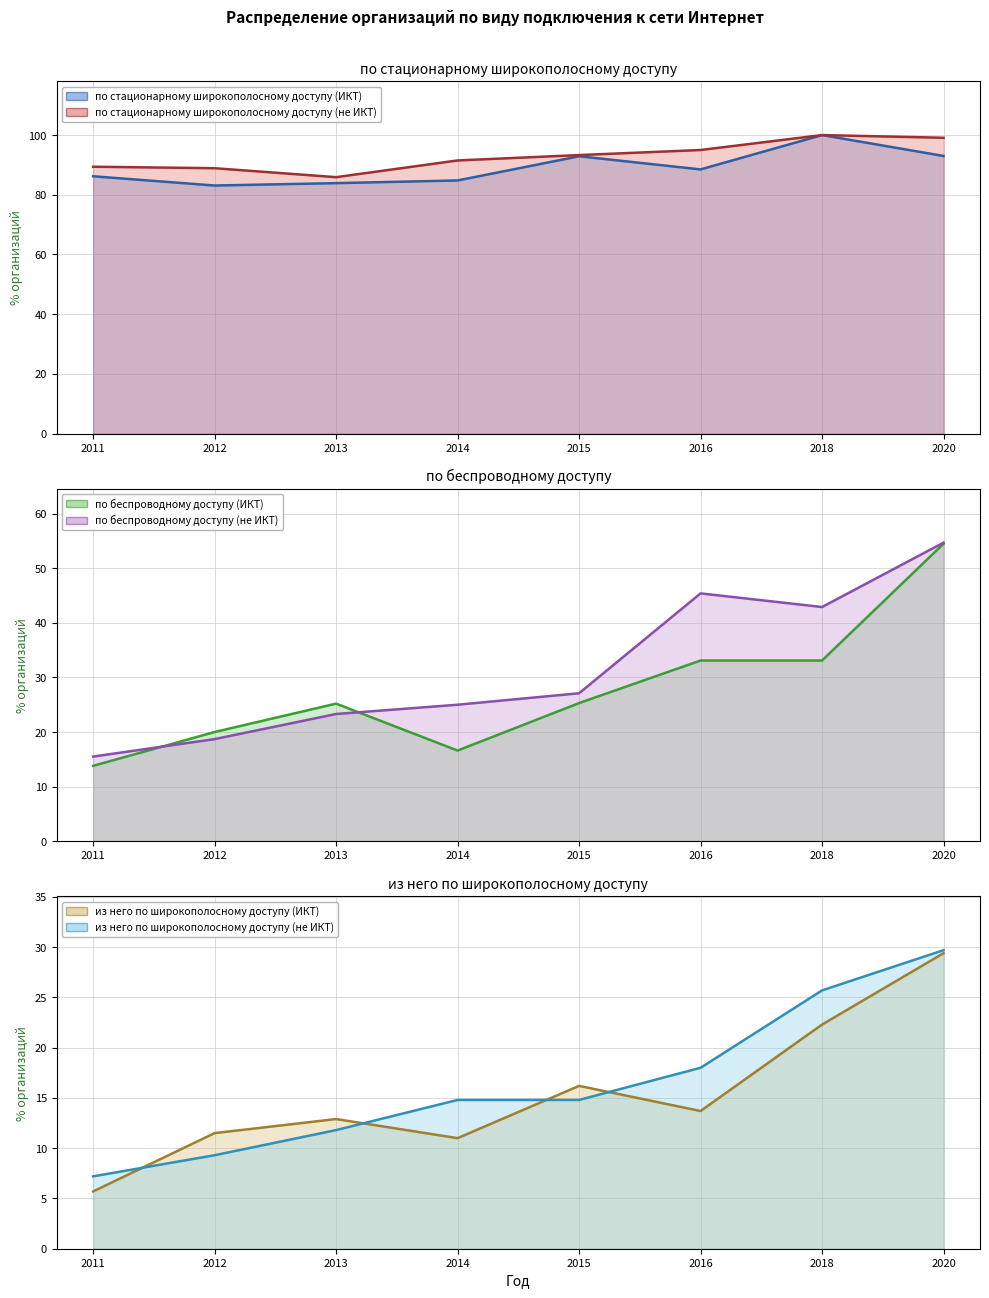

What is the difference between the maximum and second lowest values in the по беспроводному доступу (не ИКТ) (line) series?

36.0